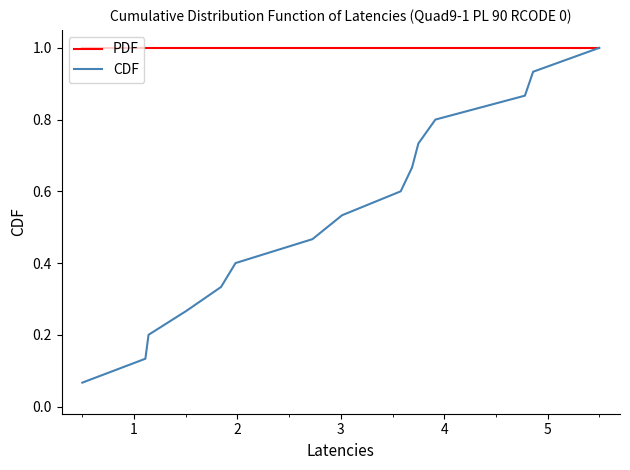

What is the lowest value of the PDF series?

1.0